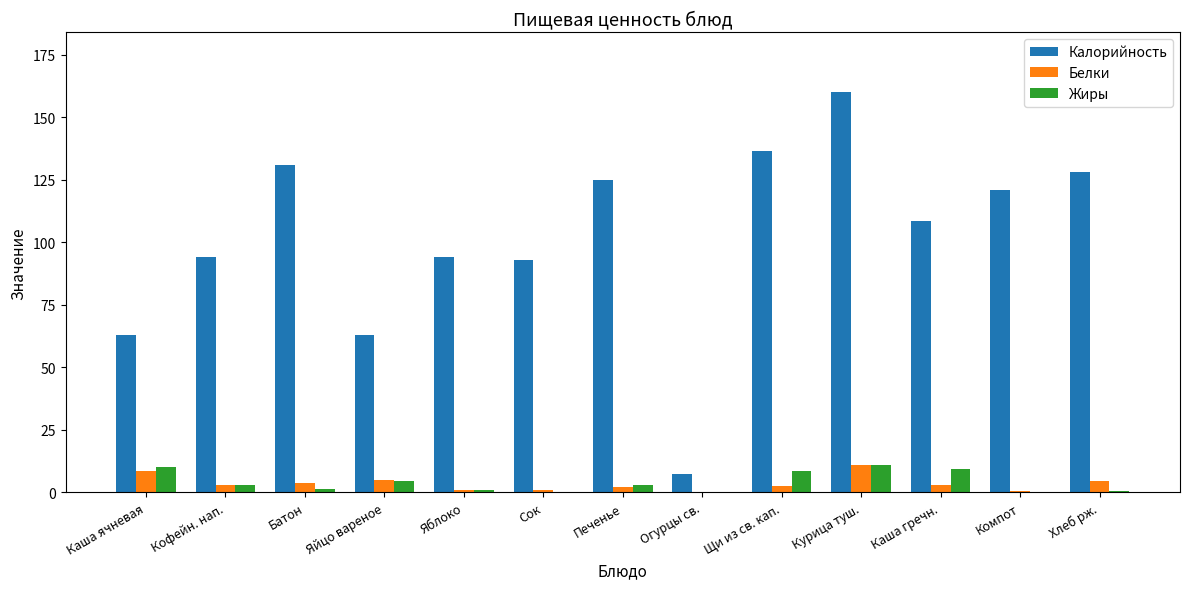

What is the highest value of the Калорийность series?

160.0